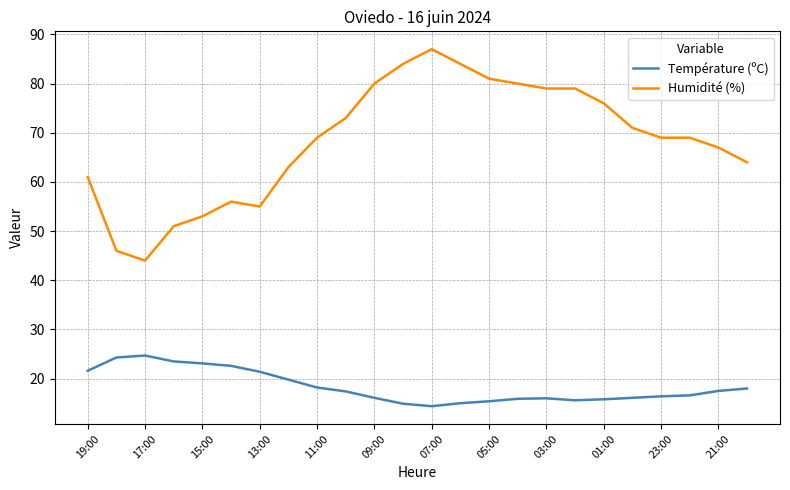

What is the greatest value displayed?

87.0